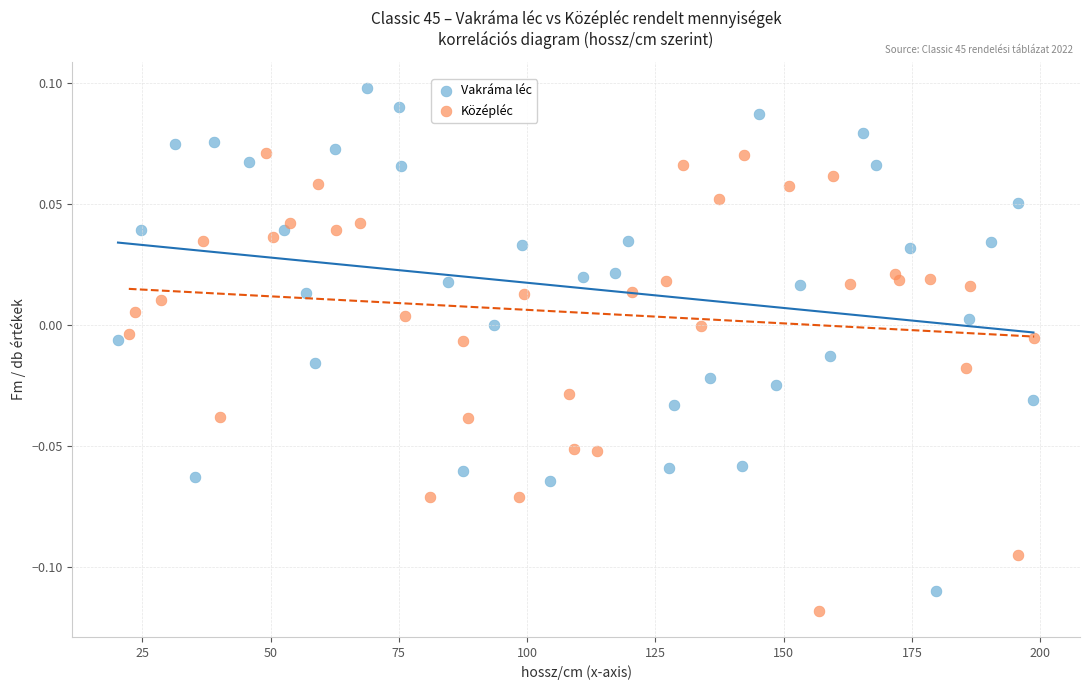

What are all the series names shown in the legend?

Vakráma léc, Középléc